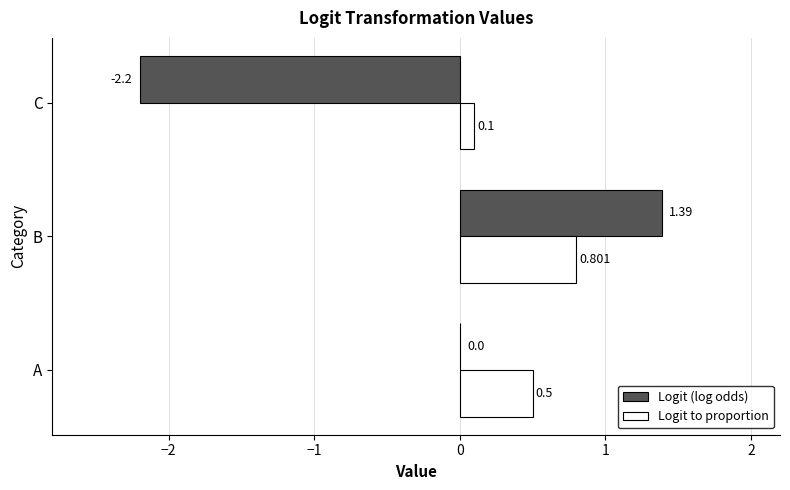

Between B and C, which series saw the biggest shift?

Logit (log odds)